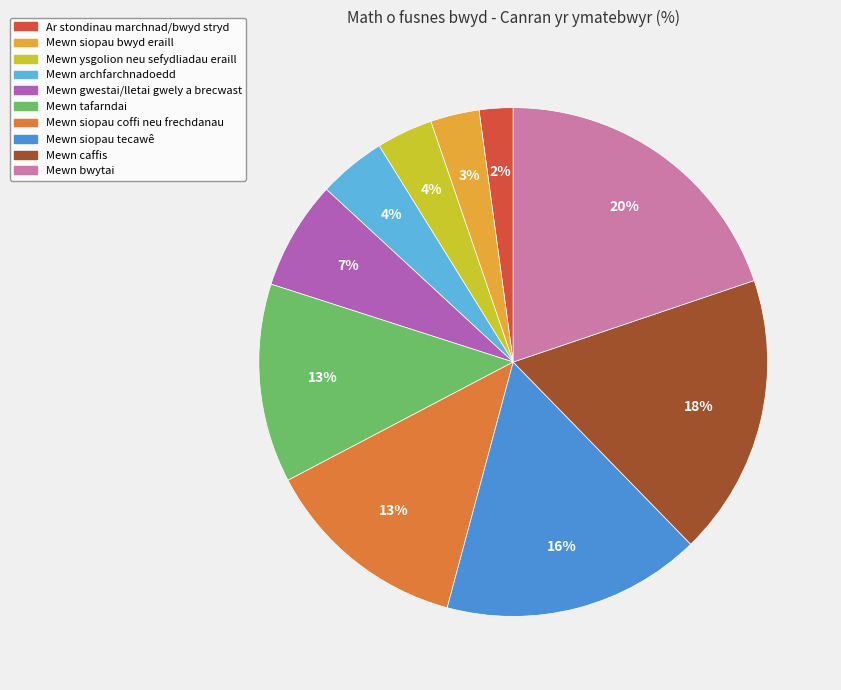

Is there any slice that represents more than half of the pie?

No